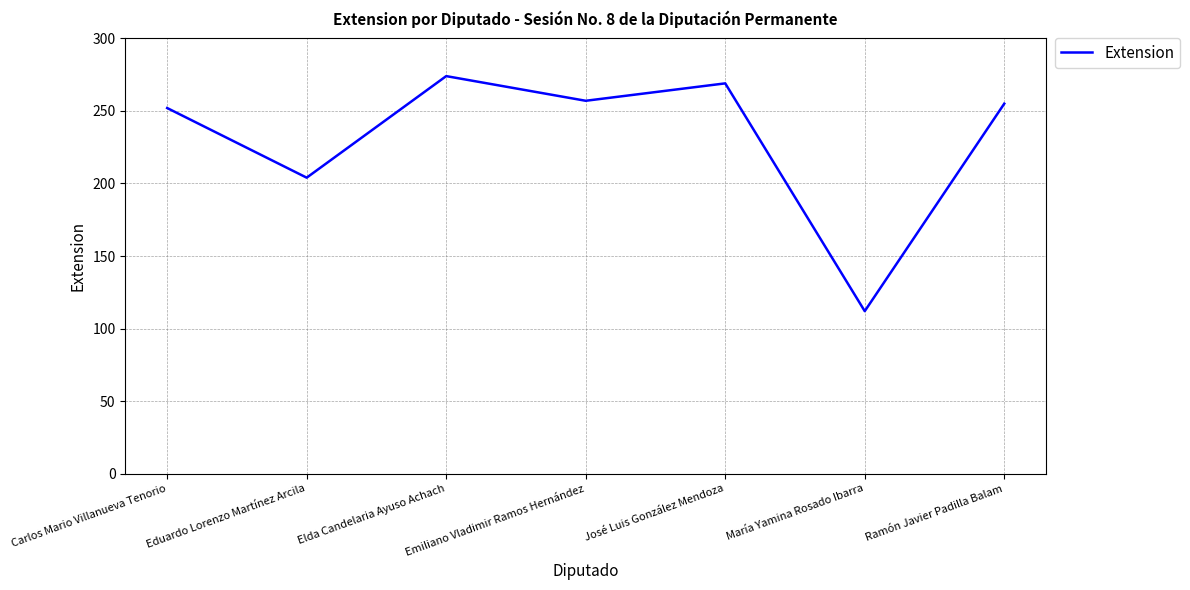

Reading left to right, list all the values displayed in this chart.

Carlos Mario Villanueva Tenorio=252	Eduardo Lorenzo Martínez Arcila=204	Elda Candelaria Ayuso Achach=274	Emiliano Vladimir Ramos Hernández=257	José Luis González Mendoza=269	María Yamina Rosado Ibarra=112	Ramón Javier Padilla Balam=255